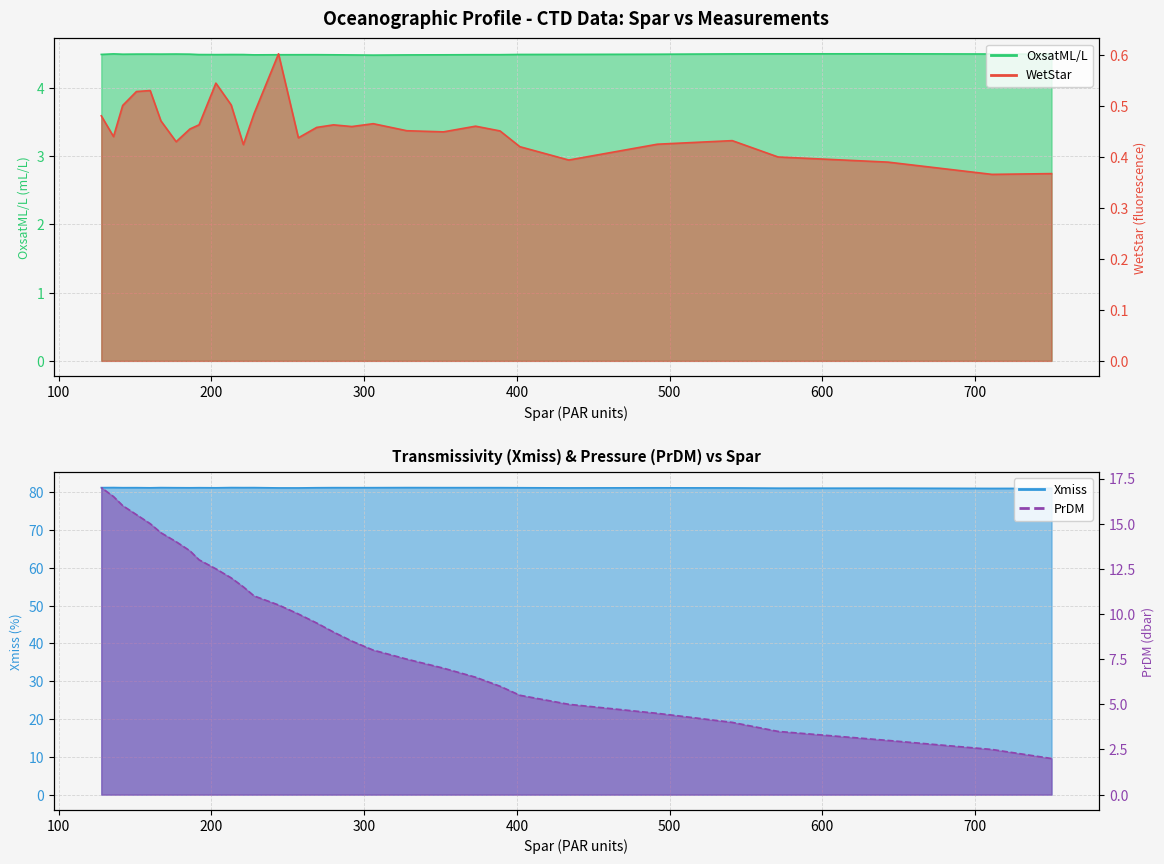

Which category has the highest value in the OxsatML/L series?

643